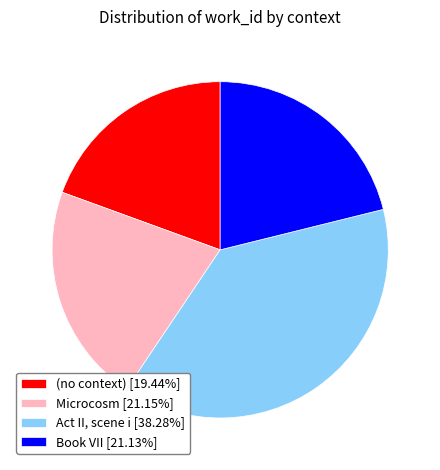

Is it true that Act II, scene i is 38% of the pie?

True